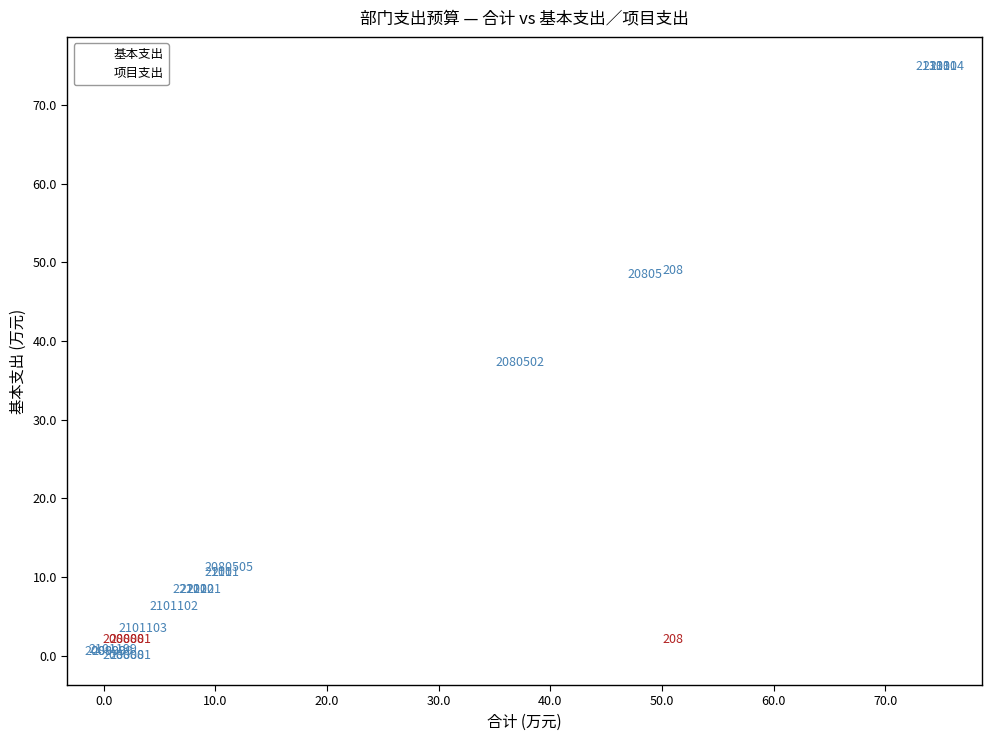

Which series contains the lowest Y value?

基本支出